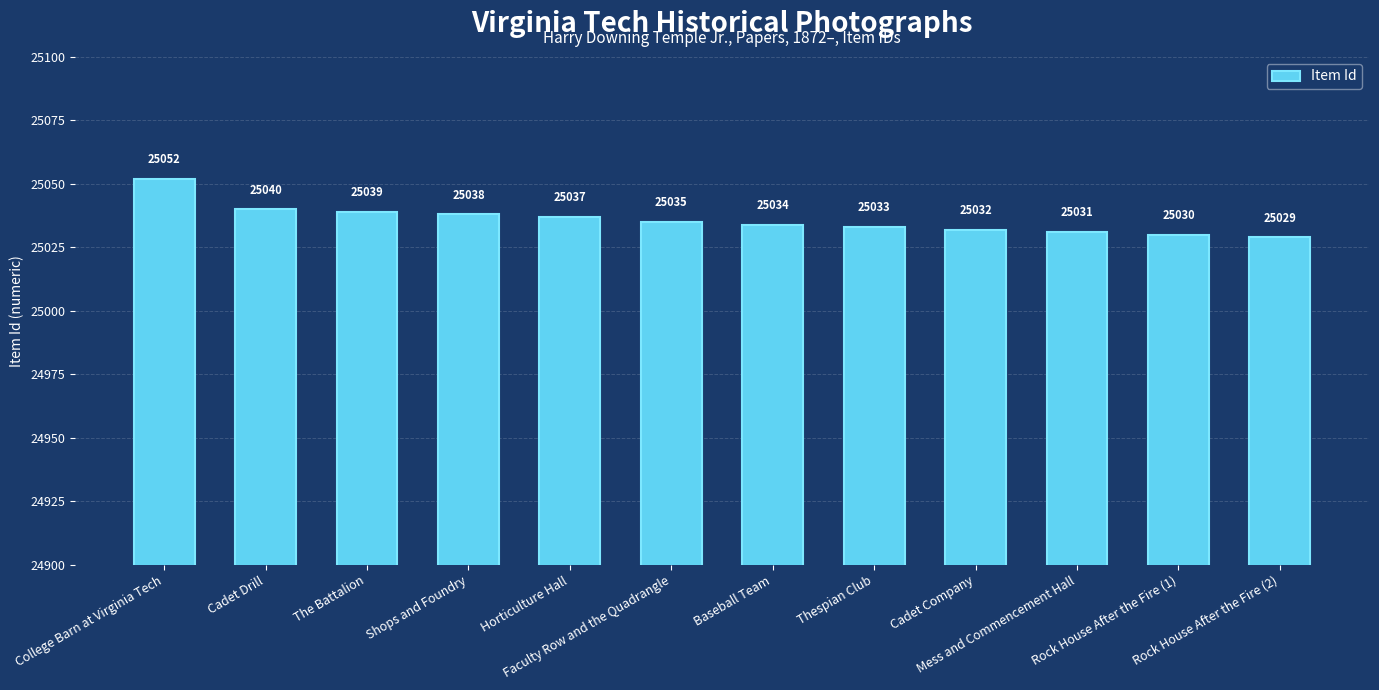

List the labels in order of value, smallest first.

Rock House After the Fire (2), Rock House After the Fire (1), Mess and Commencement Hall, Cadet Company, Thespian Club, Baseball Team, Faculty Row and the Quadrangle, Horticulture Hall, Shops and Foundry, The Battalion, Cadet Drill, College Barn at Virginia Tech